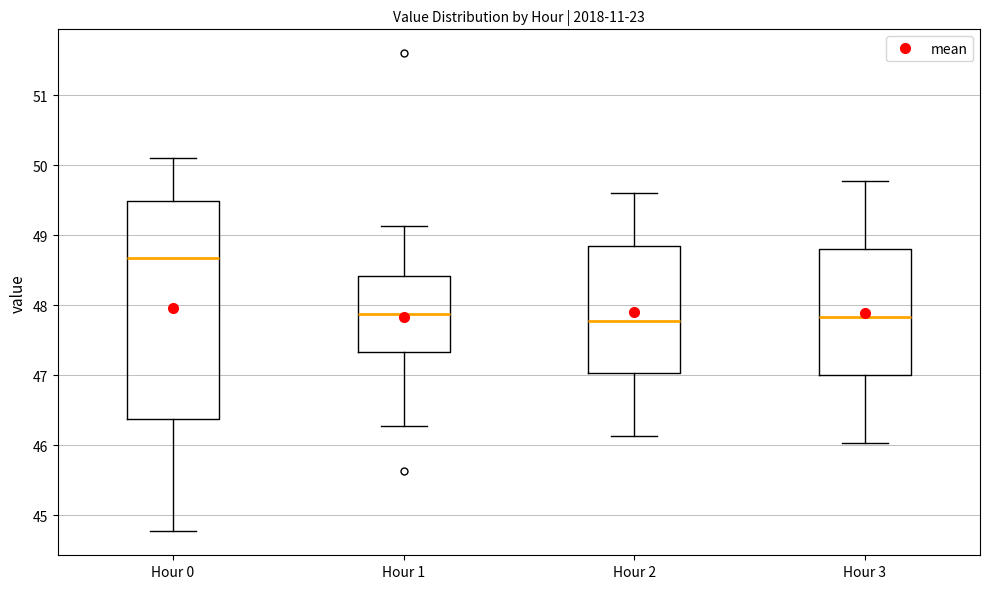

Where does the median line of the box for Hour 2 sit on the y-axis? The values are not printed on the chart, so give them approximately, as read against the axis.

47.8